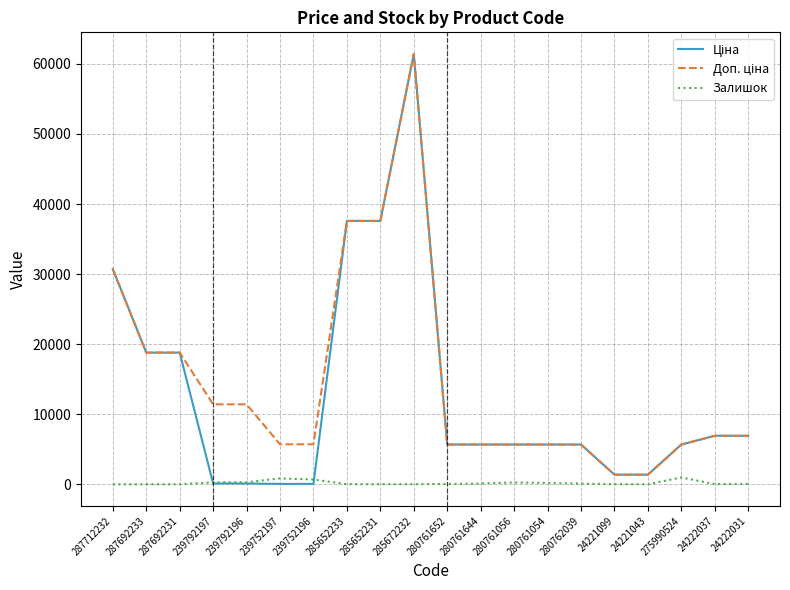

Is this an area chart (filled region under the line)?

No